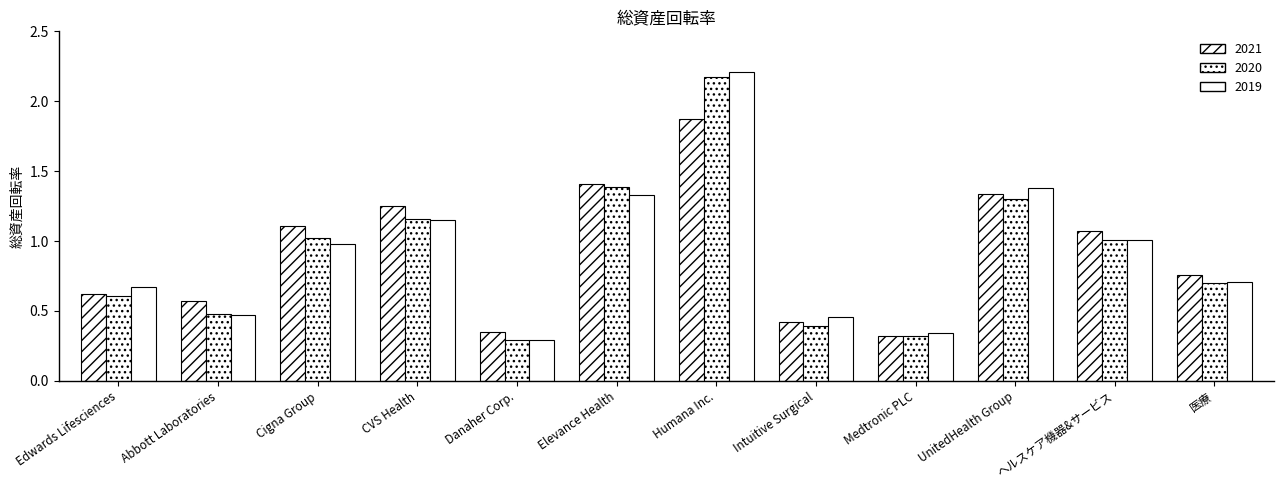

Does the chart contain any negative values?

No